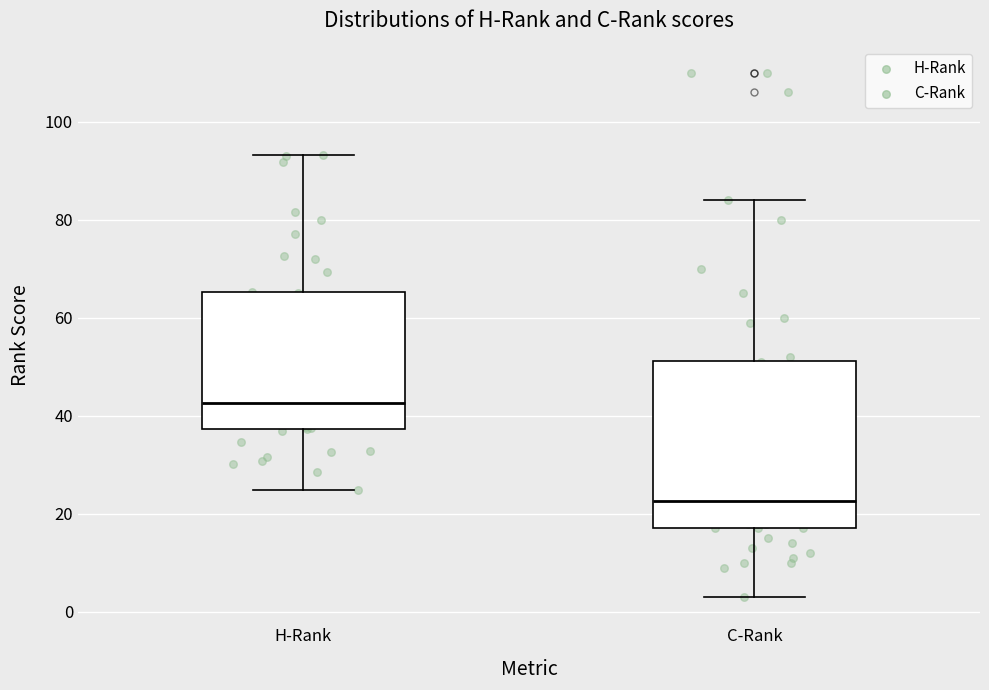

Which box is the tallest, from its lower edge to its upper edge?

C-Rank